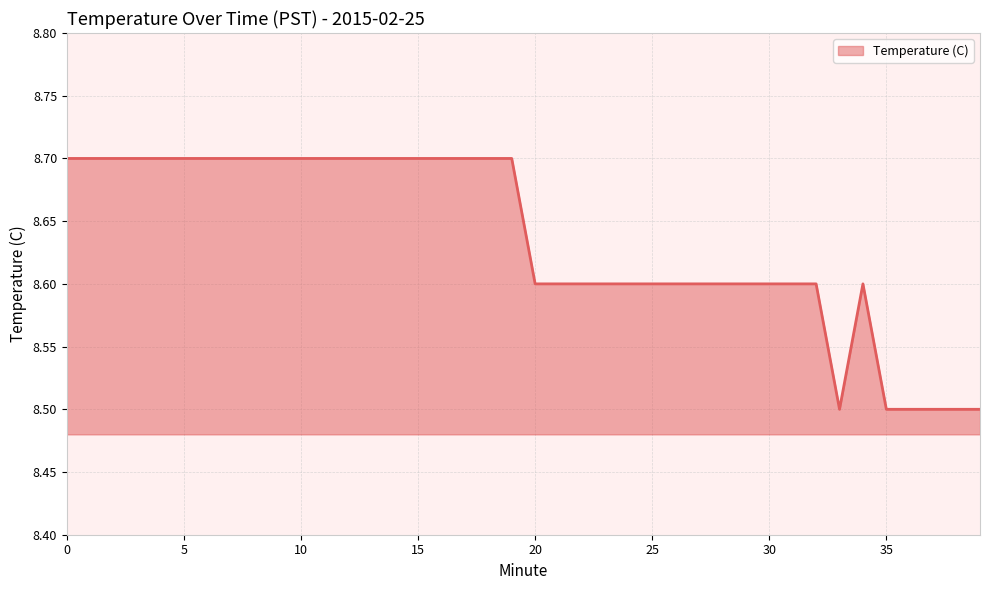

Count the values in the range 8 to 9.

40